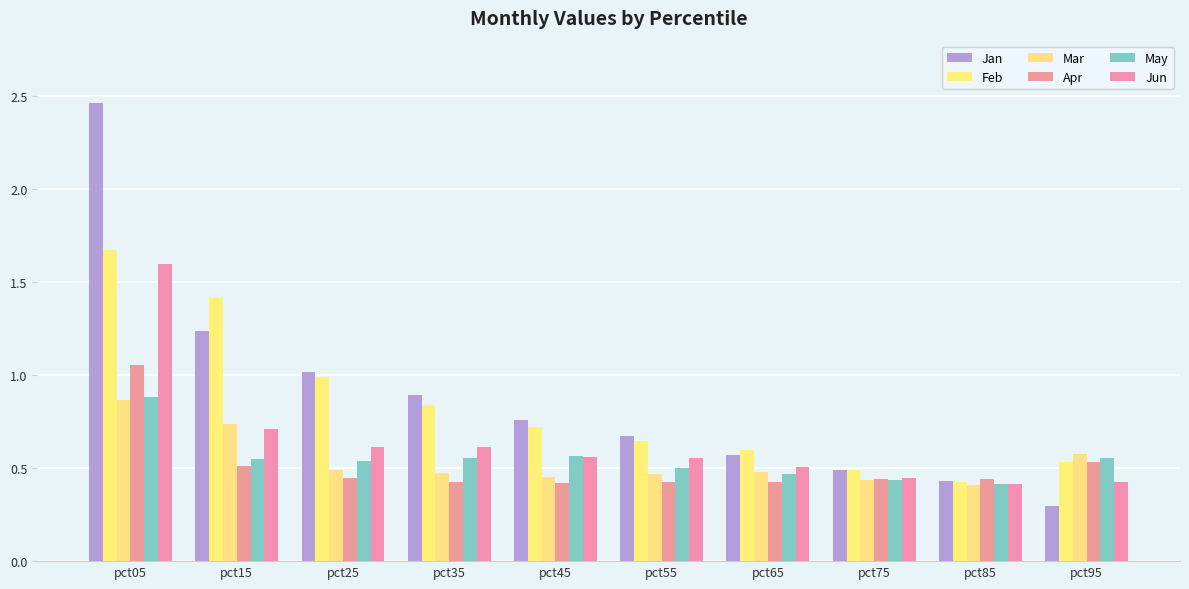

Where is Feb nearest to the value 1?

pct25